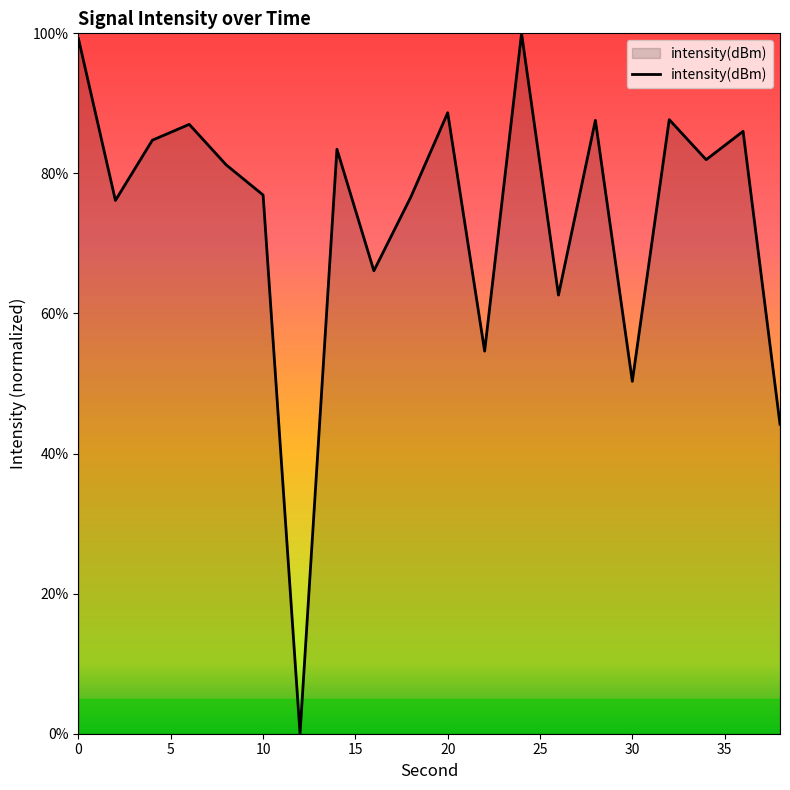

What is the maximum value shown in the chart?

100.0